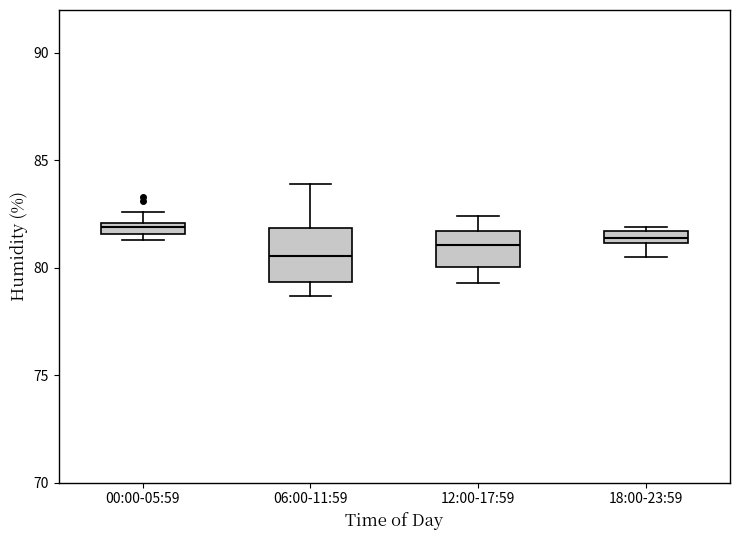

Which box is the tallest, from its lower edge to its upper edge?

06:00-11:59